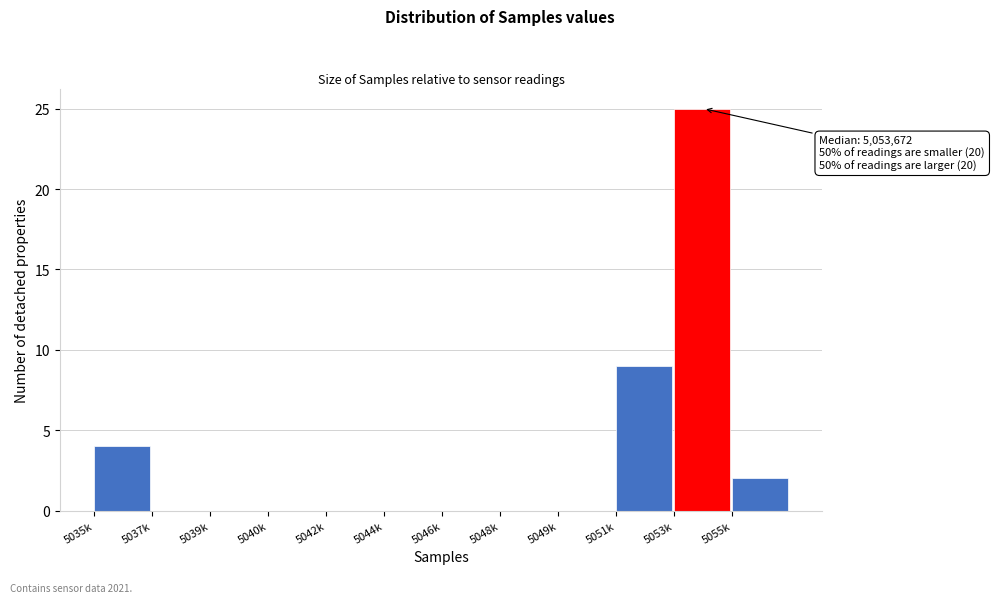

Reading left to right, transcribe all the data shown in this chart.

5035k=4	5037k=0	5039k=0	5040k=0	5042k=0	5044k=0	5046k=0	5048k=0	5049k=0	5051k=9	5053k=25	5055k=2